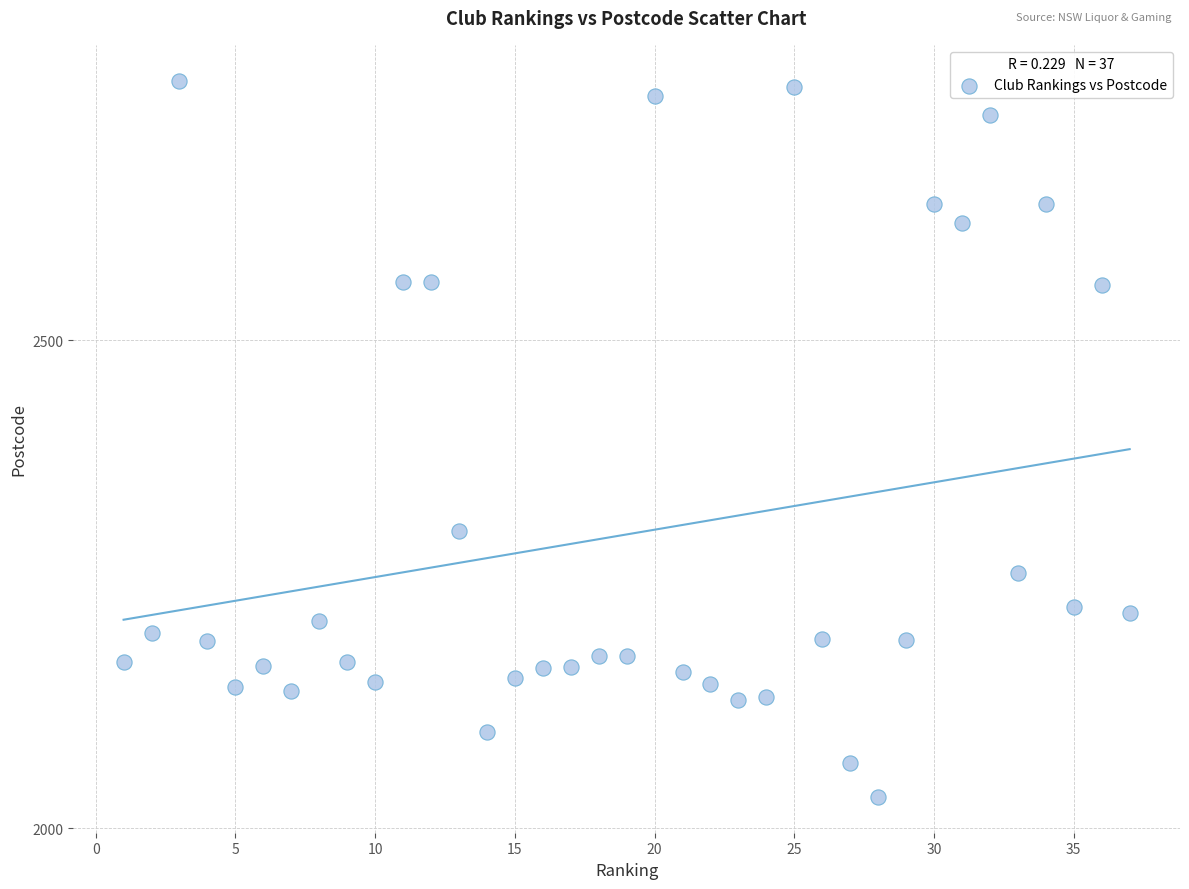

What Y value in the scatter plot is closest to 2399?

2305